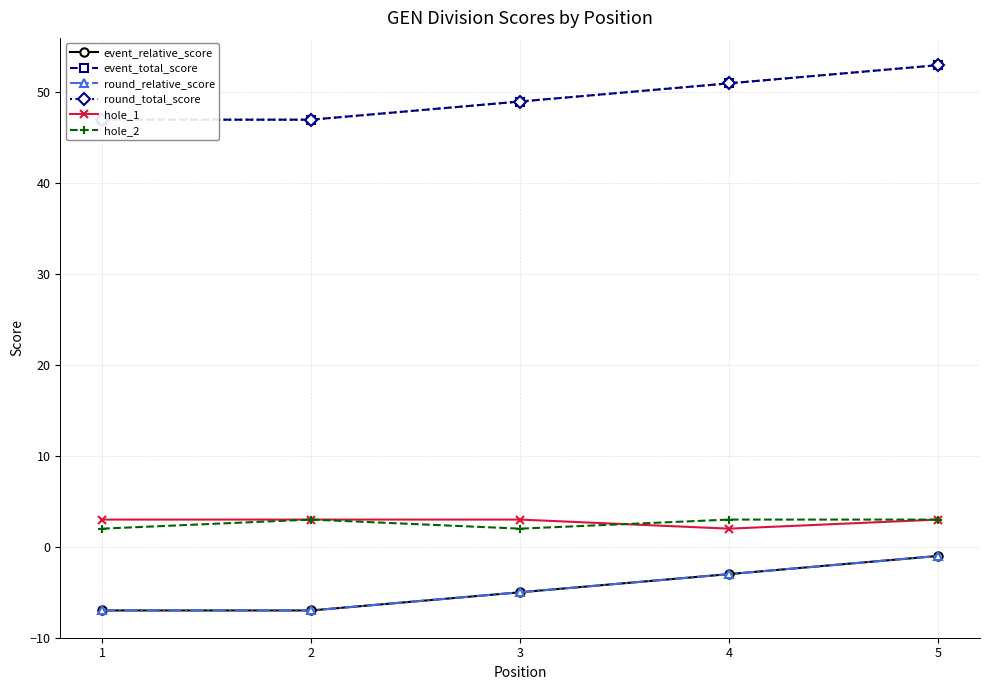

Rank the series at 3 from highest to lowest value.

event_total_score, round_total_score, hole_1, hole_2, event_relative_score, round_relative_score